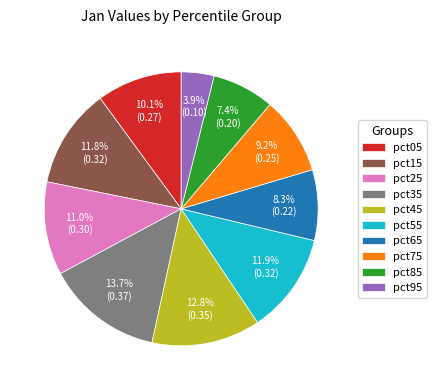

Is pct95 the majority of the pie?

No